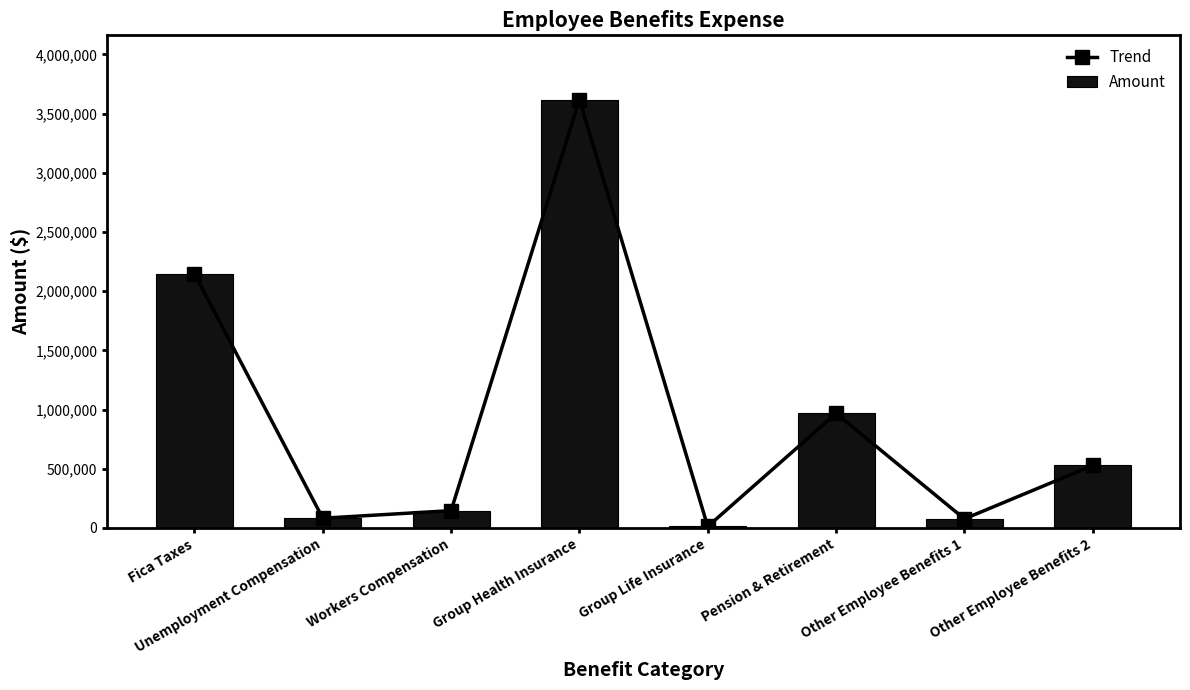

How many groups of bars are there?

8